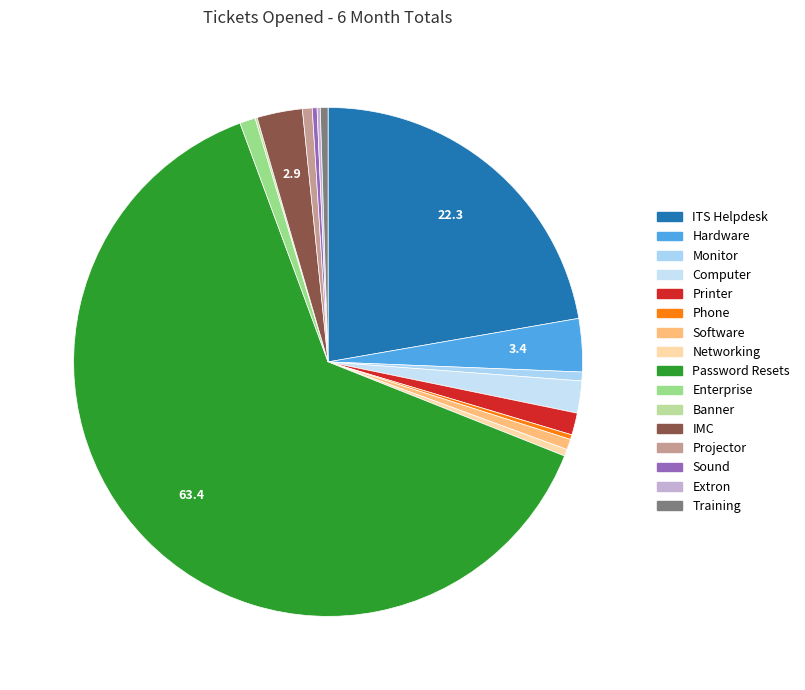

Do Networking and Training together represent more than half of the pie?

No